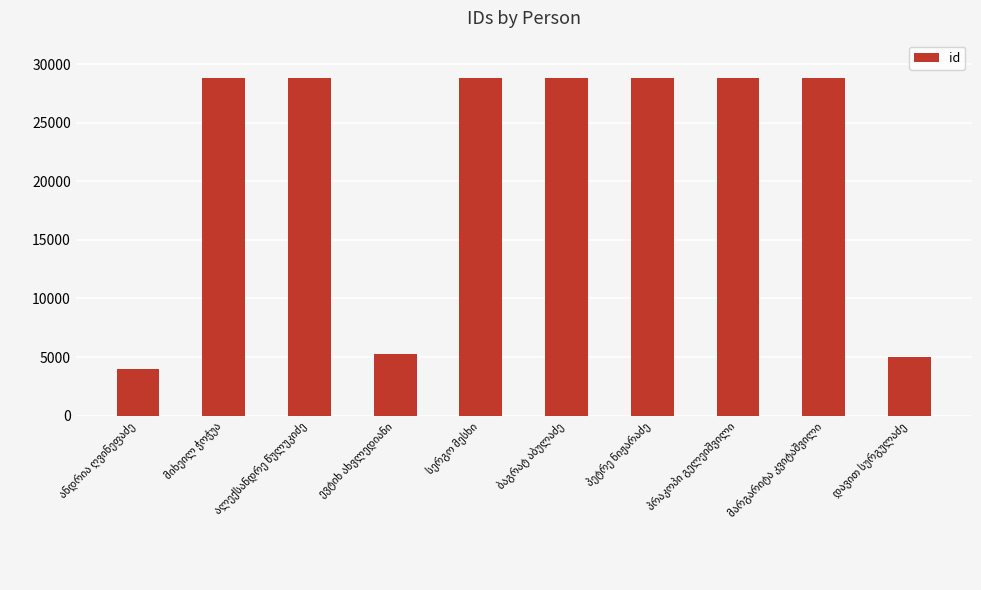

What is the value of the 9th bar from the left?

28838